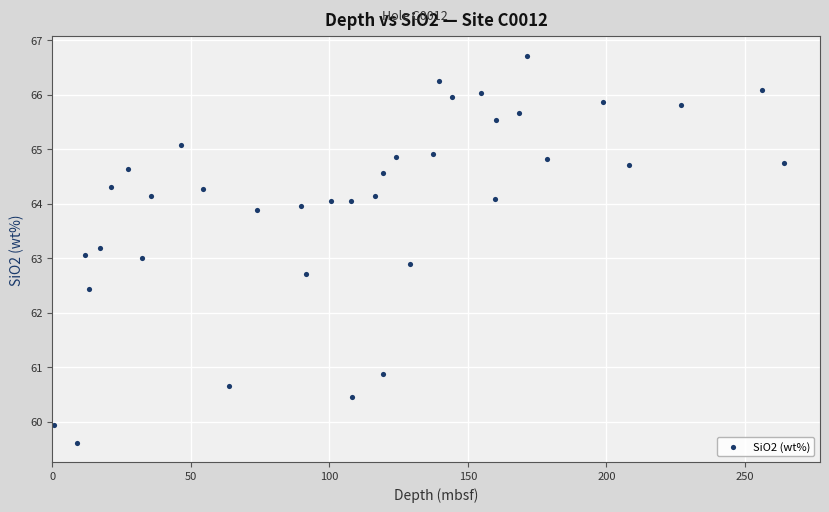

What is the range of X values (max minus min)?

263.4